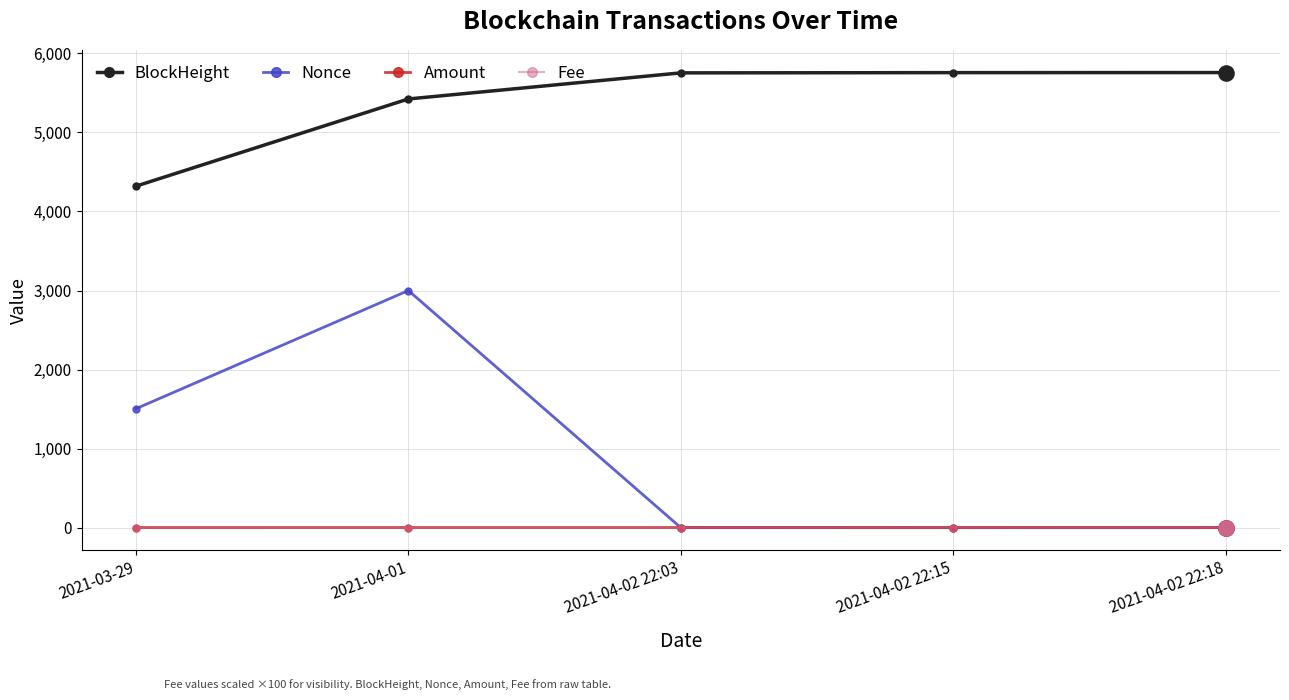

What are all the series names shown in the legend?

BlockHeight, Nonce, Amount, Fee